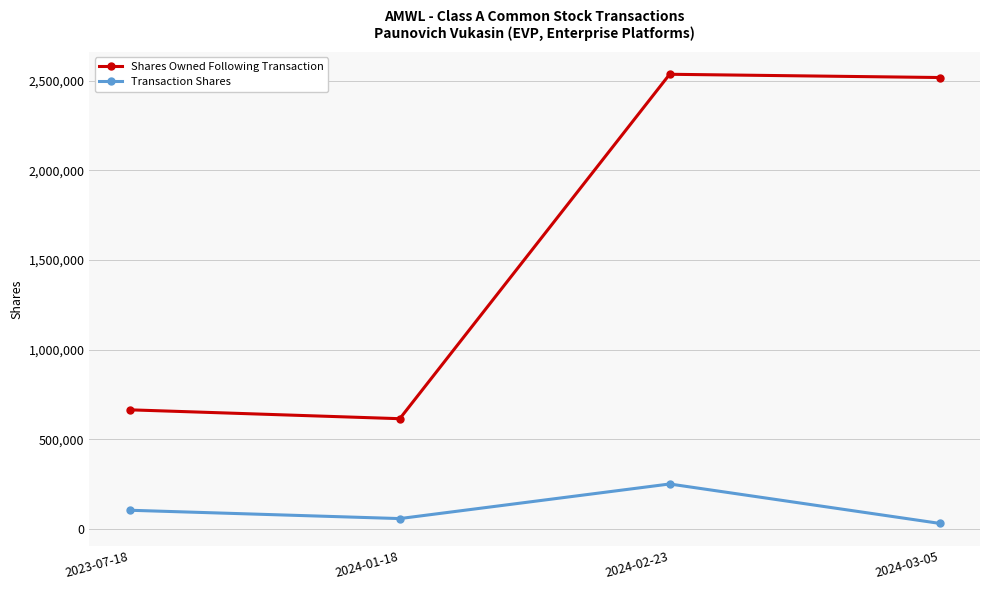

Reading left to right, list all the values displayed in this chart.

Shares Owned Following Transaction: 2023-07-18=664761	2024-01-18=615312	2024-02-23=2535635	2024-03-05=2517546
Transaction Shares: 2023-07-18=104832	2024-01-18=58409	2024-02-23=251323	2024-03-05=31712